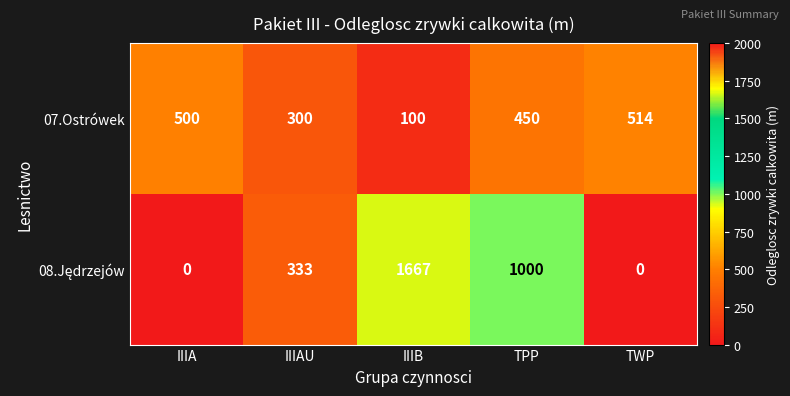

What is the approximate value of 07.Ostrówek at TWP?

514